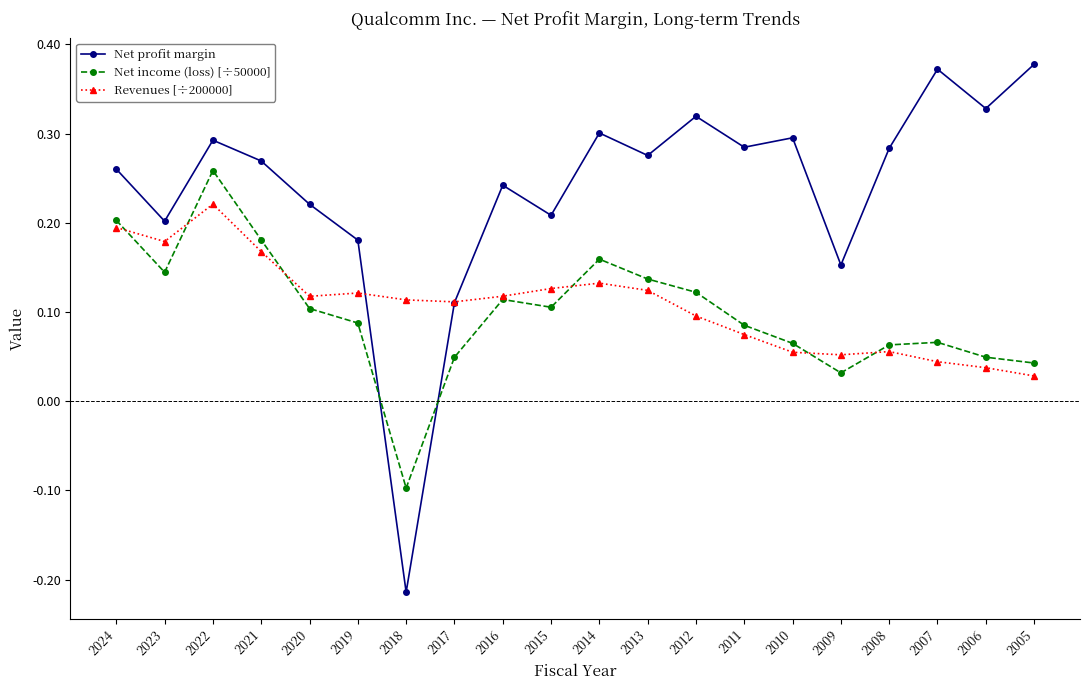

Does the chart display data point markers on the line(s)?

Yes